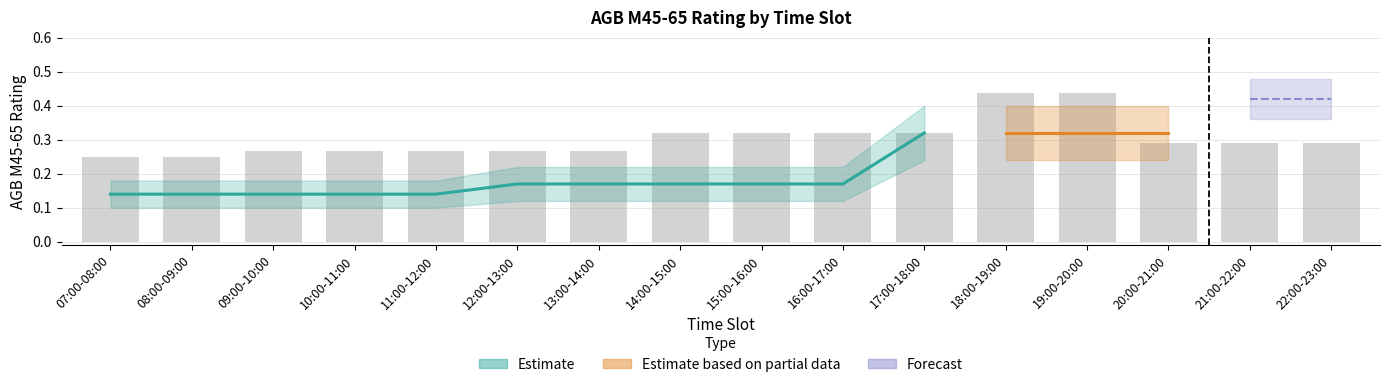

Which category has the lowest value across all series?

07:00-08:00